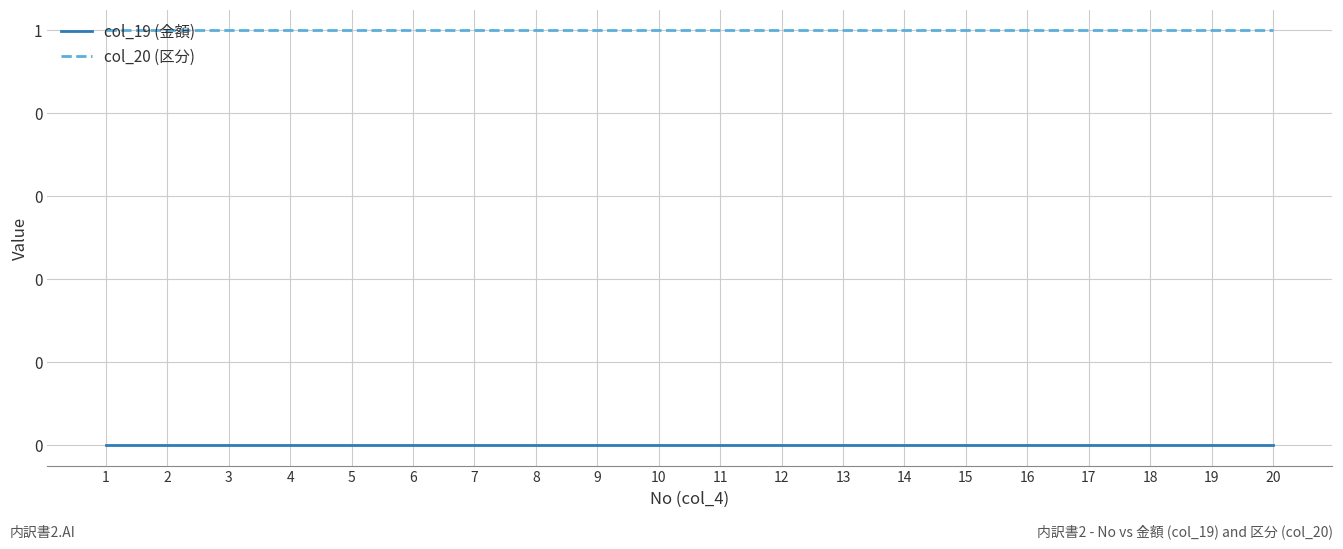

Is it true that col_20 (区分) equals 2 at 17?

False